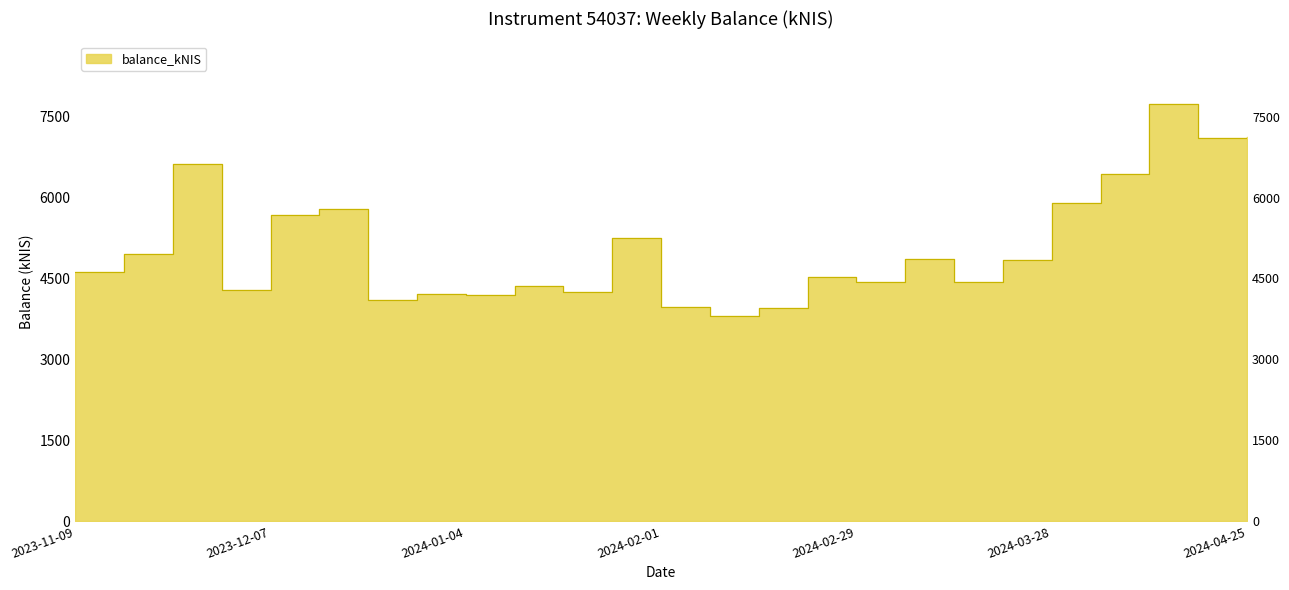

At which label does the data first exceed 4627?

2023-11-09